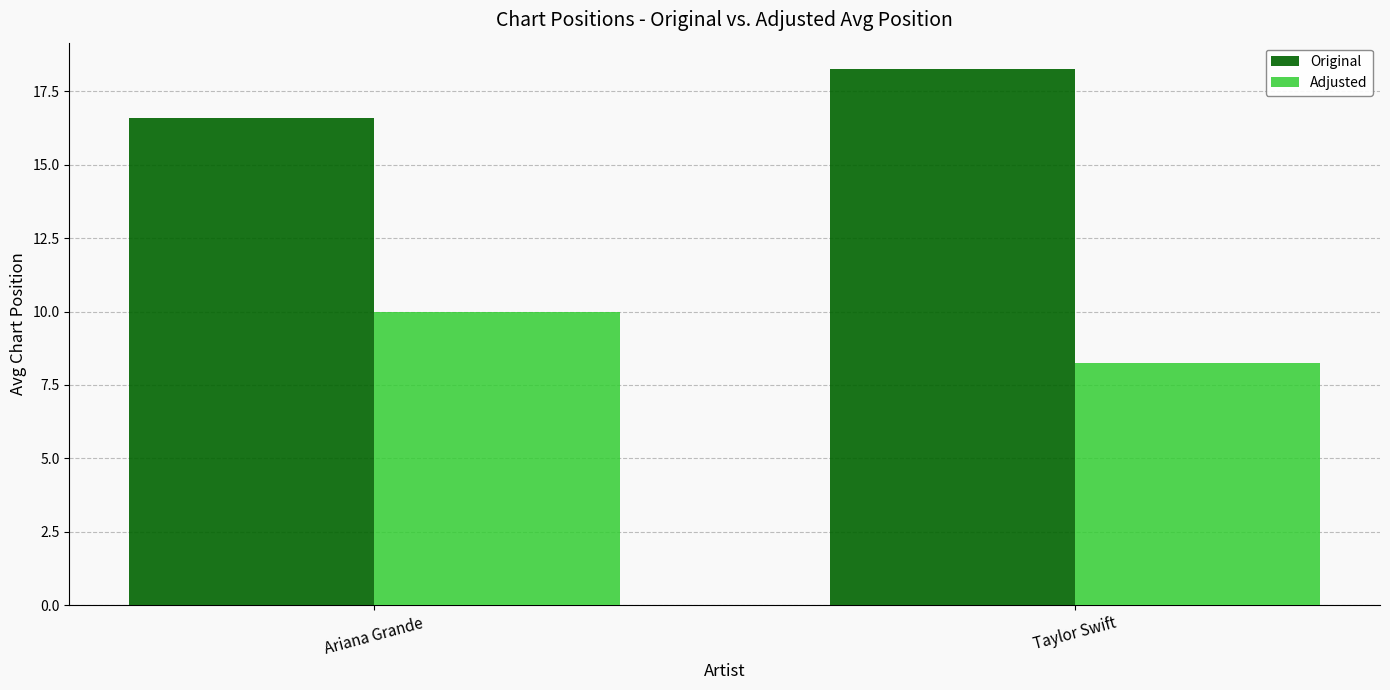

What is the average value of the Original series?

17.4